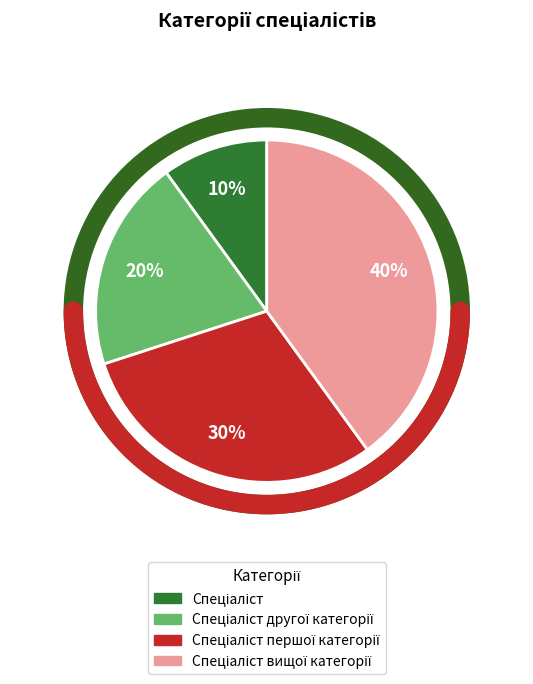

What is the largest slice in the pie chart?

Спеціаліст вищої категорії